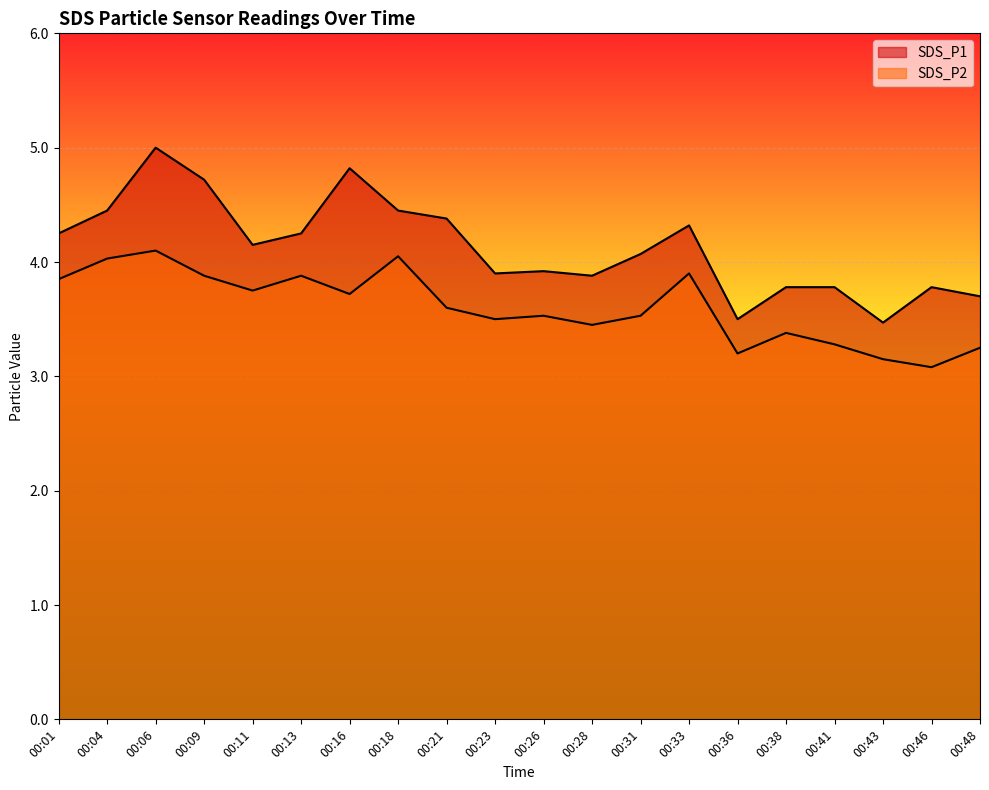

True or false: SDS_P1 and SDS_P2 intersect in this chart.

False